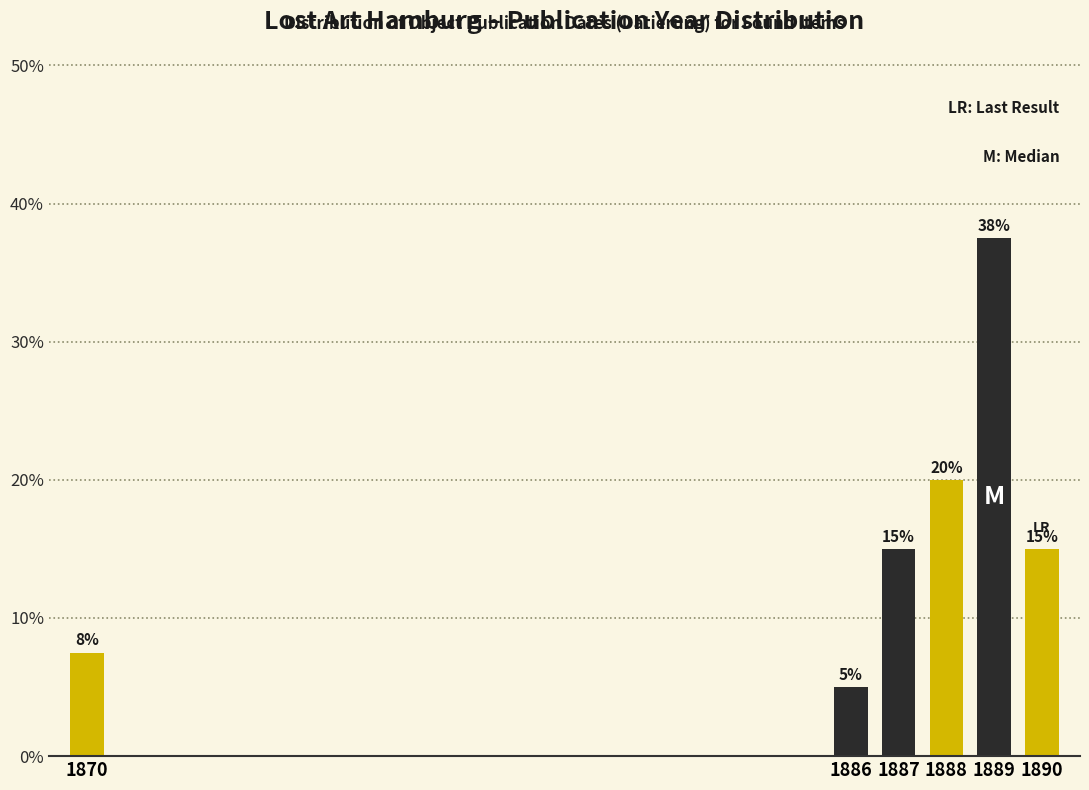

Are the bars horizontal?

No